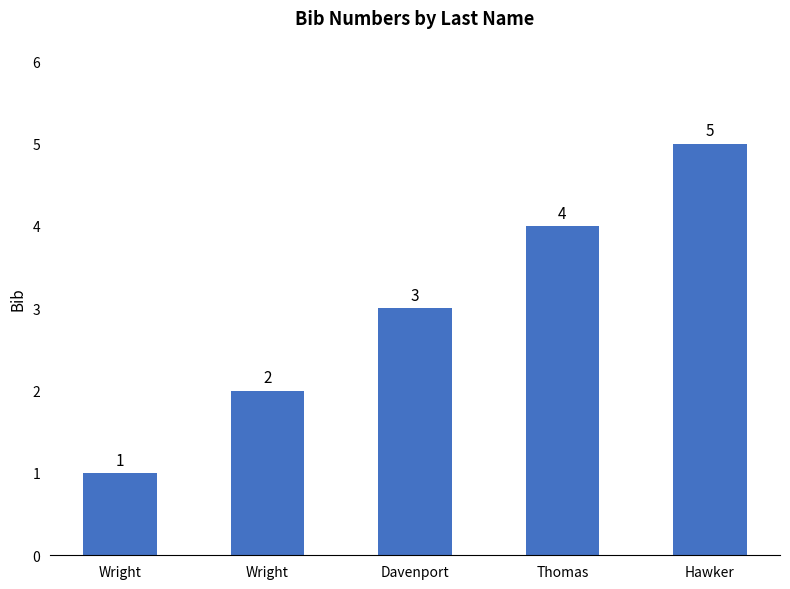

How many distinct data groups are displayed?

1